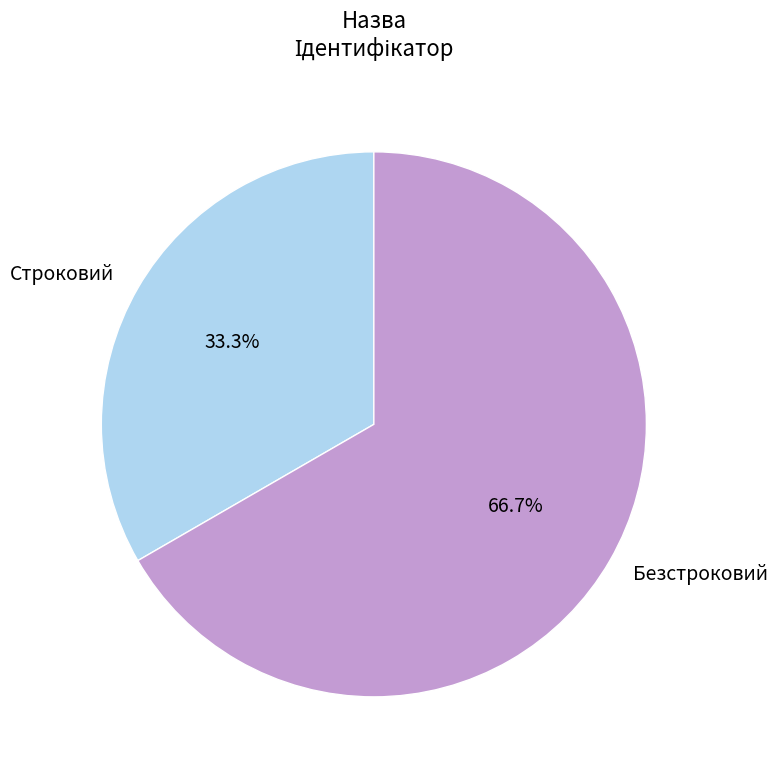

Count the number of slices in the pie.

2